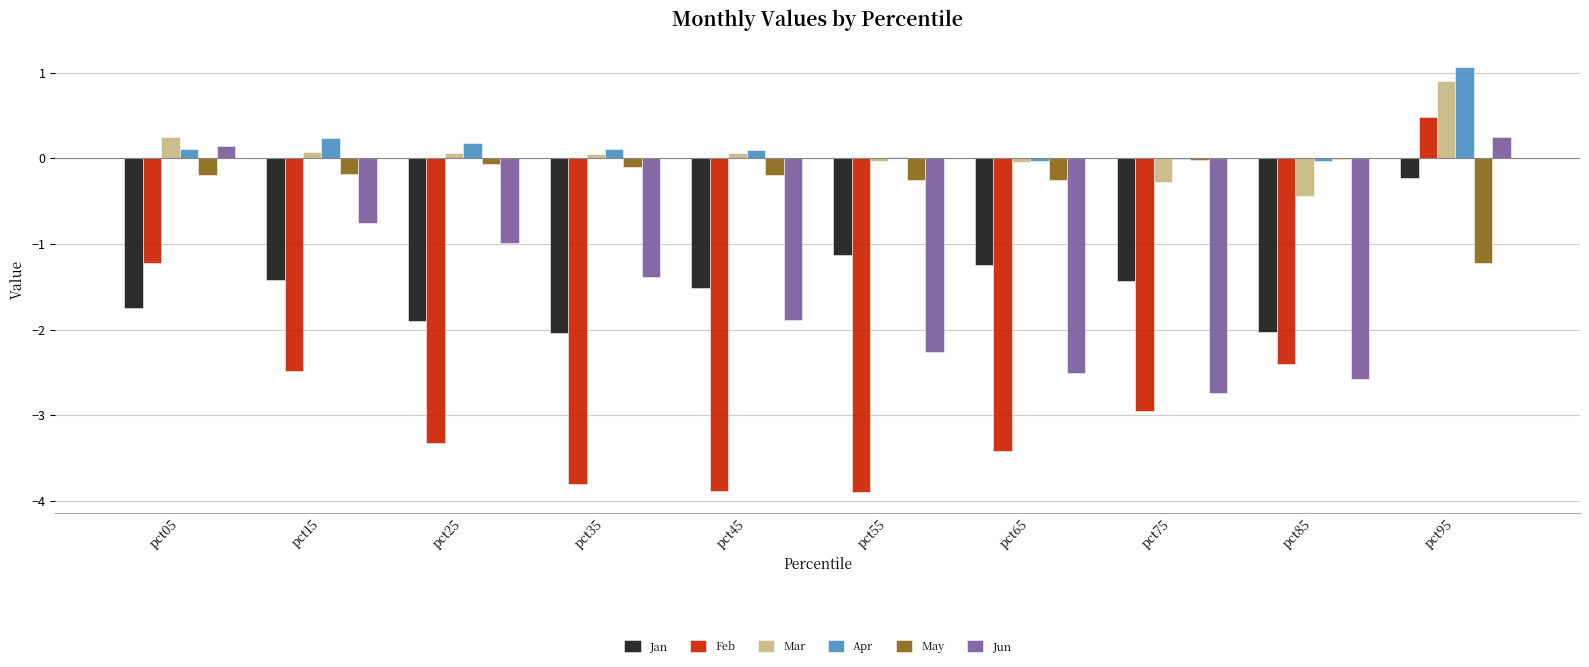

How many groups of bars are there?

10